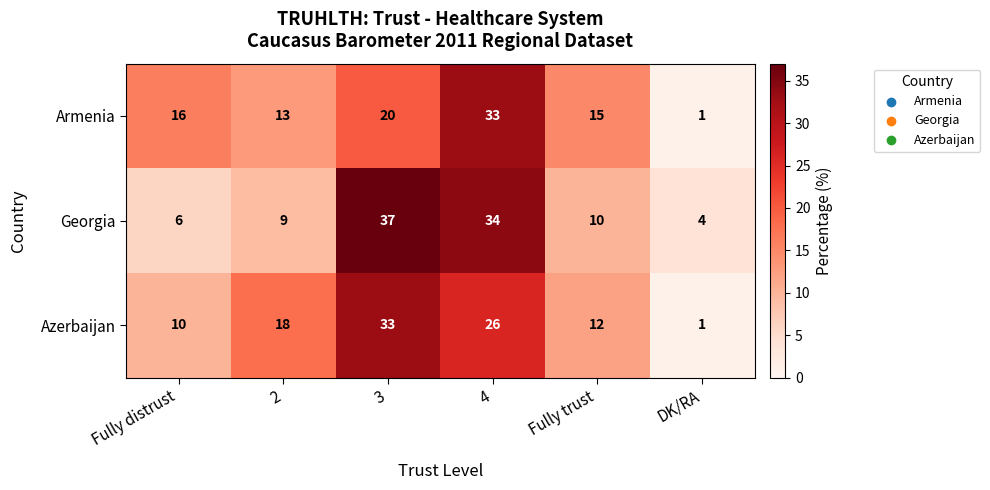

What is the average value of the Azerbaijan series?

17